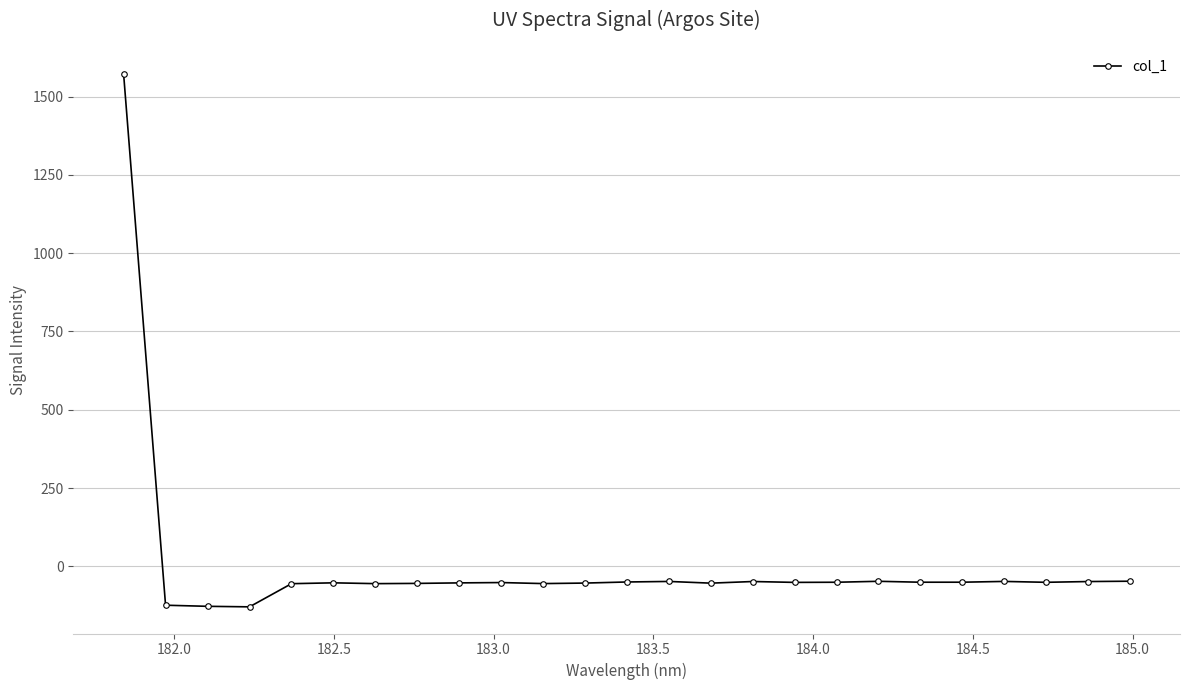

True or false: the data has more than 1 interior local peaks.

True